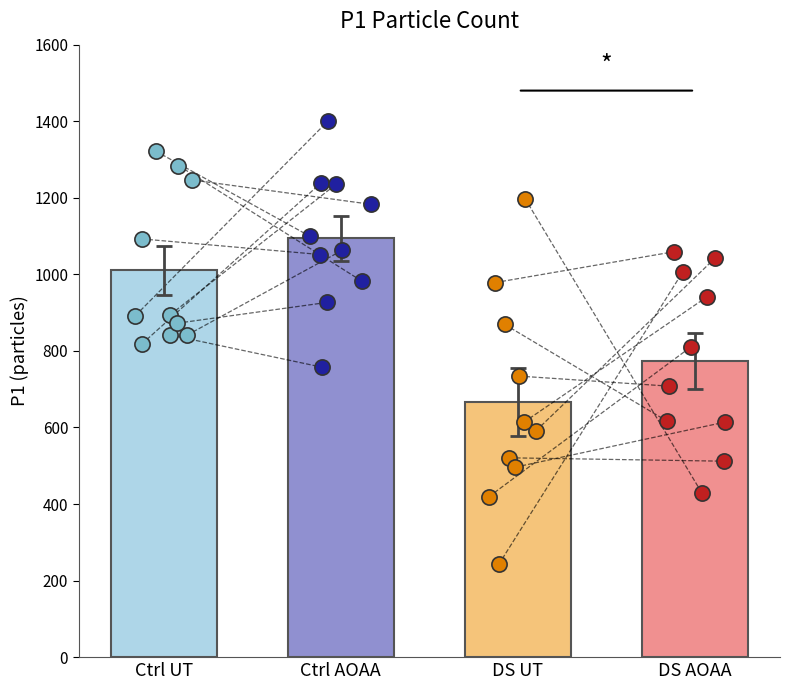

Which series has the largest Y range (max minus min)?

DS UT